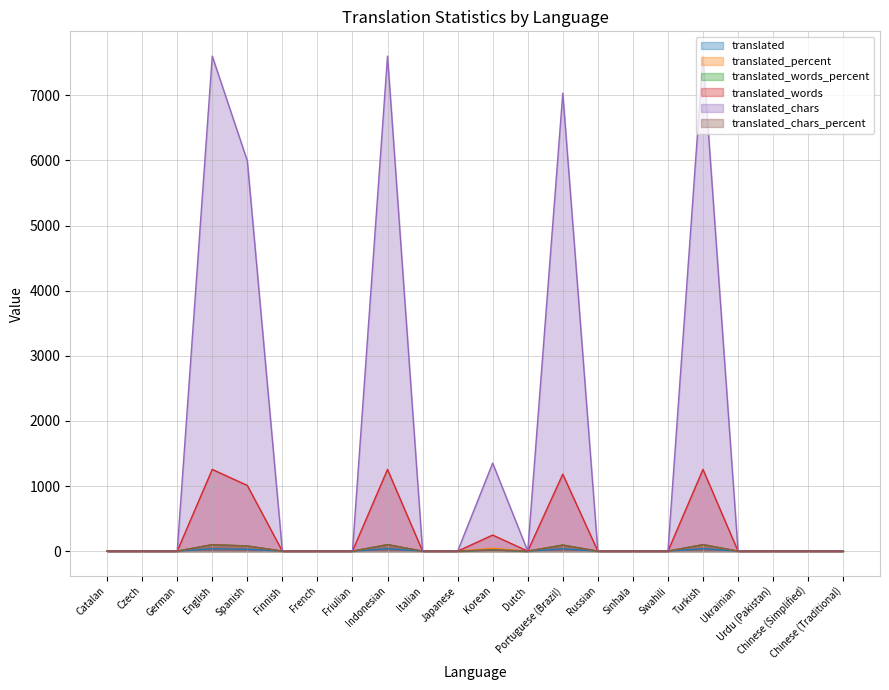

How many lines are shown in the chart?

6